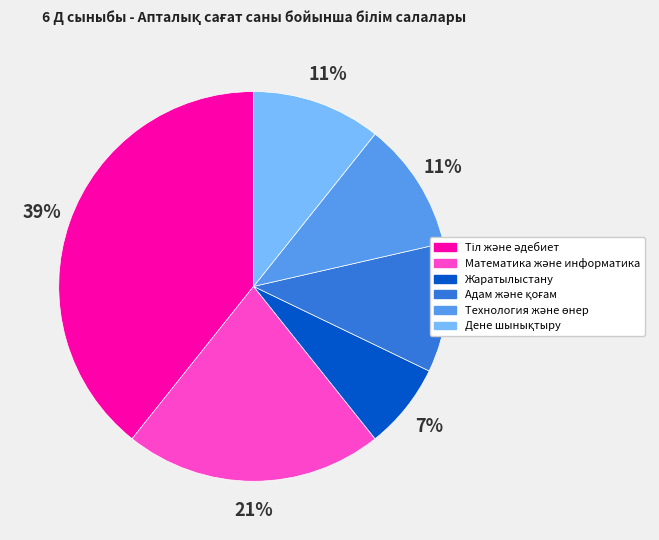

Is Жаратылыстану the majority of the pie?

No